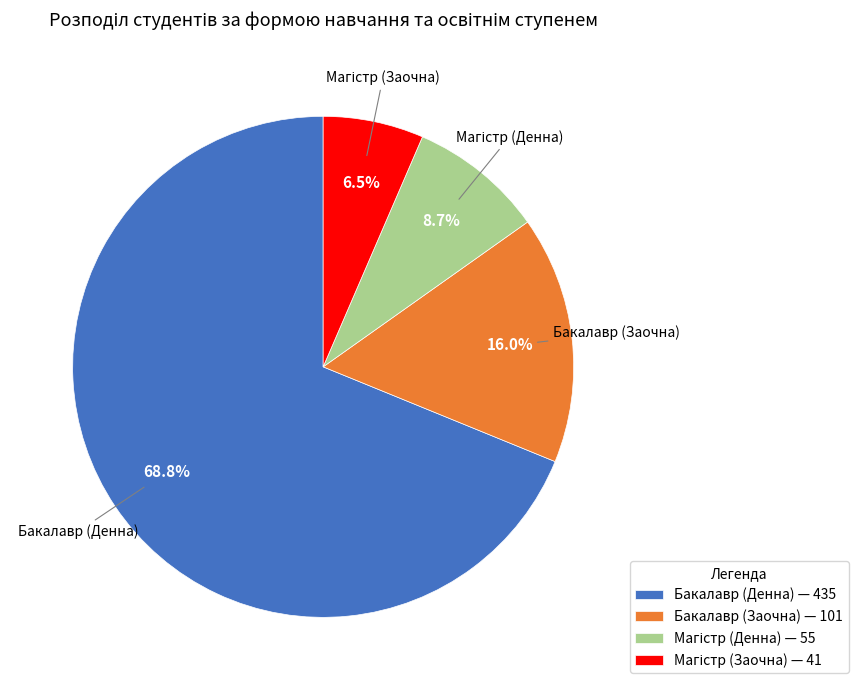

Which slice is the largest?

Бакалавр (Денна) — 435